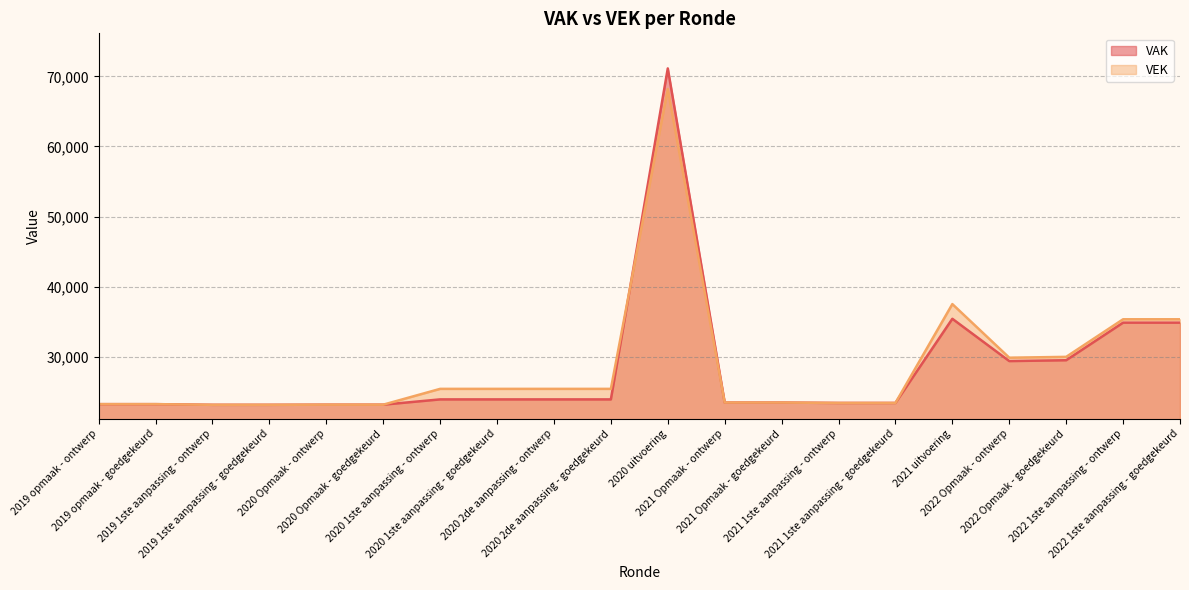

Reading right to left, extract all data points from this chart.

VAK: 2022 1ste aanpassing - goedgekeurd=34893	2022 1ste aanpassing - ontwerp=34893	2022 Opmaak - goedgekeurd=29536	2022 Opmaak - ontwerp=29415	2021 uitvoering=35442	2021 1ste aanpassing - goedgekeurd=23446	2021 1ste aanpassing - ontwerp=23446	2021 Opmaak - goedgekeurd=23504	2021 Opmaak - ontwerp=23504	2020 uitvoering=71126	2020 2de aanpassing - goedgekeurd=23955	2020 2de aanpassing - ontwerp=23955	2020 1ste aanpassing - goedgekeurd=23955	2020 1ste aanpassing - ontwerp=23955	2020 Opmaak - goedgekeurd=23202	2020 Opmaak - ontwerp=23202	2019 1ste aanpassing - goedgekeurd=23182	2019 1ste aanpassing - ontwerp=23182	2019 opmaak - goedgekeurd=23277	2019 opmaak - ontwerp=23277
VEK: 2022 1ste aanpassing - goedgekeurd=35373	2022 1ste aanpassing - ontwerp=35373	2022 Opmaak - goedgekeurd=30016	2022 Opmaak - ontwerp=29895	2021 uitvoering=37538	2021 1ste aanpassing - goedgekeurd=23446	2021 1ste aanpassing - ontwerp=23446	2021 Opmaak - goedgekeurd=23504	2021 Opmaak - ontwerp=23504	2020 uitvoering=68187	2020 2de aanpassing - goedgekeurd=25455	2020 2de aanpassing - ontwerp=25455	2020 1ste aanpassing - goedgekeurd=25455	2020 1ste aanpassing - ontwerp=25455	2020 Opmaak - goedgekeurd=23202	2020 Opmaak - ontwerp=23202	2019 1ste aanpassing - goedgekeurd=23182	2019 1ste aanpassing - ontwerp=23182	2019 opmaak - goedgekeurd=23277	2019 opmaak - ontwerp=23277